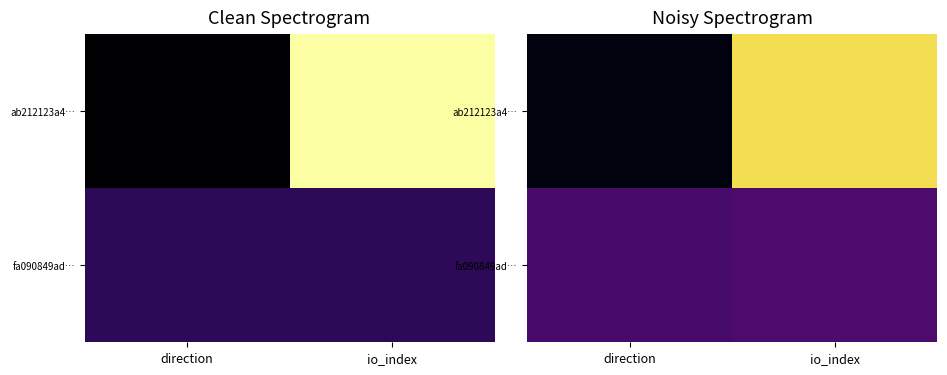

The value of ab212123a4… at direction is 0.0. True or false?

False